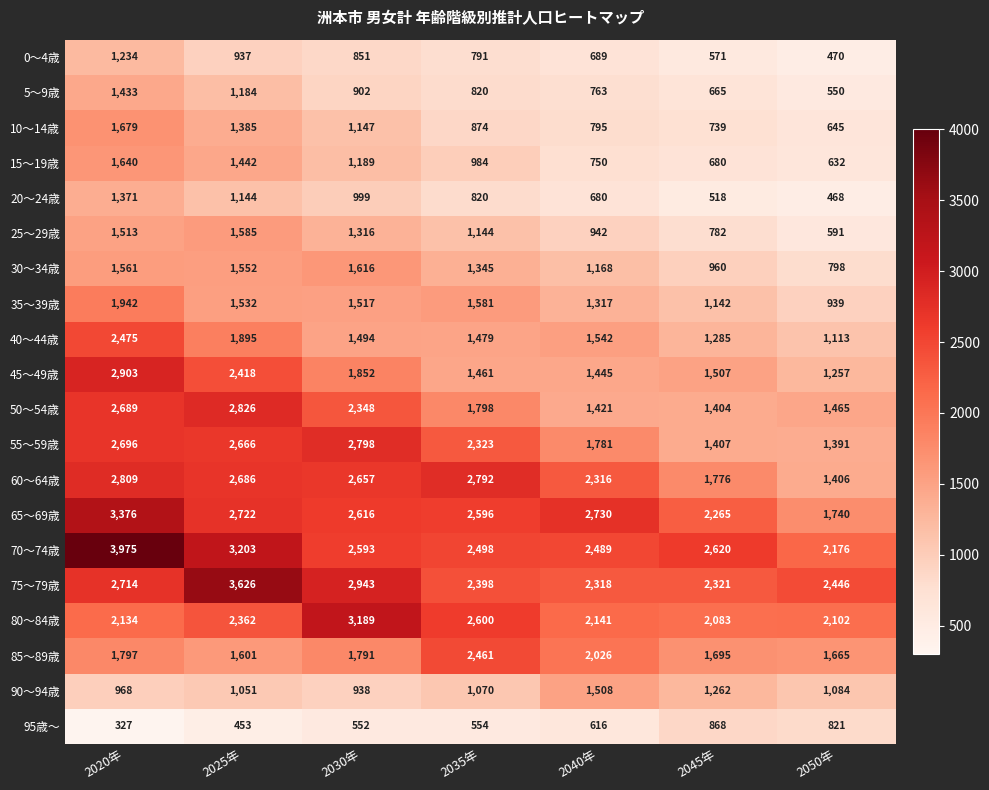

At how many categories does at least one series exceed 594?

7